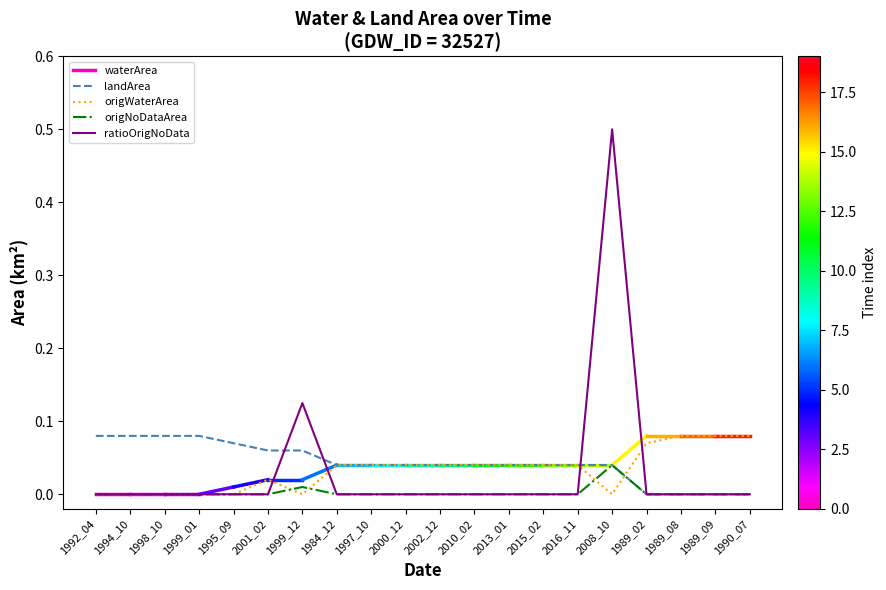

Which series has the widest spread of values?

ratioOrigNoData